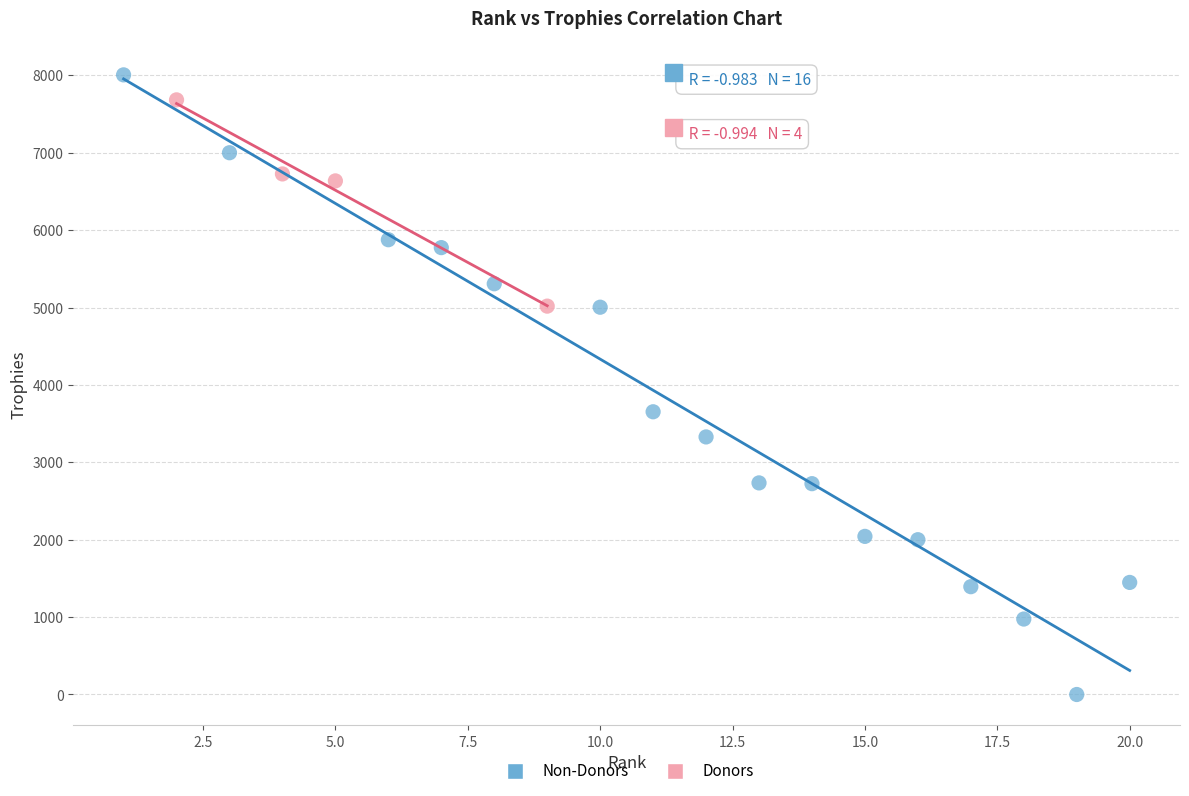

Which series reaches the minimum Y coordinate?

Non-Donors